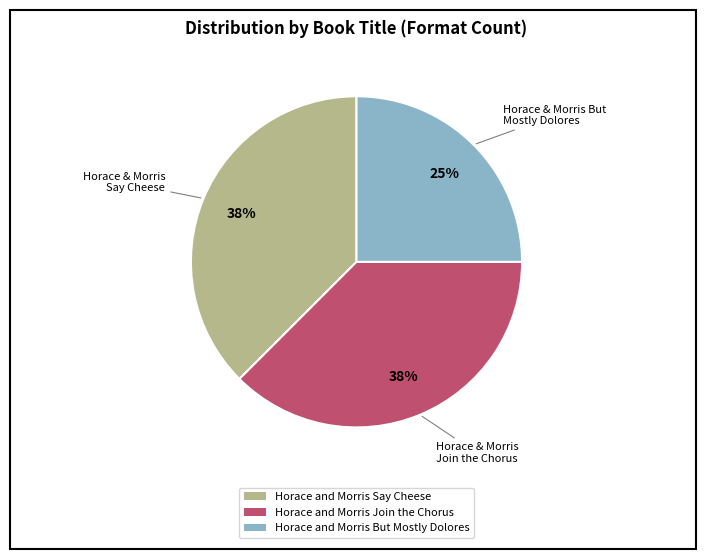

Approximately how many times larger is the value at Horace and Morris But Mostly Dolores compared to Horace and Morris Join the Chorus?

0.7